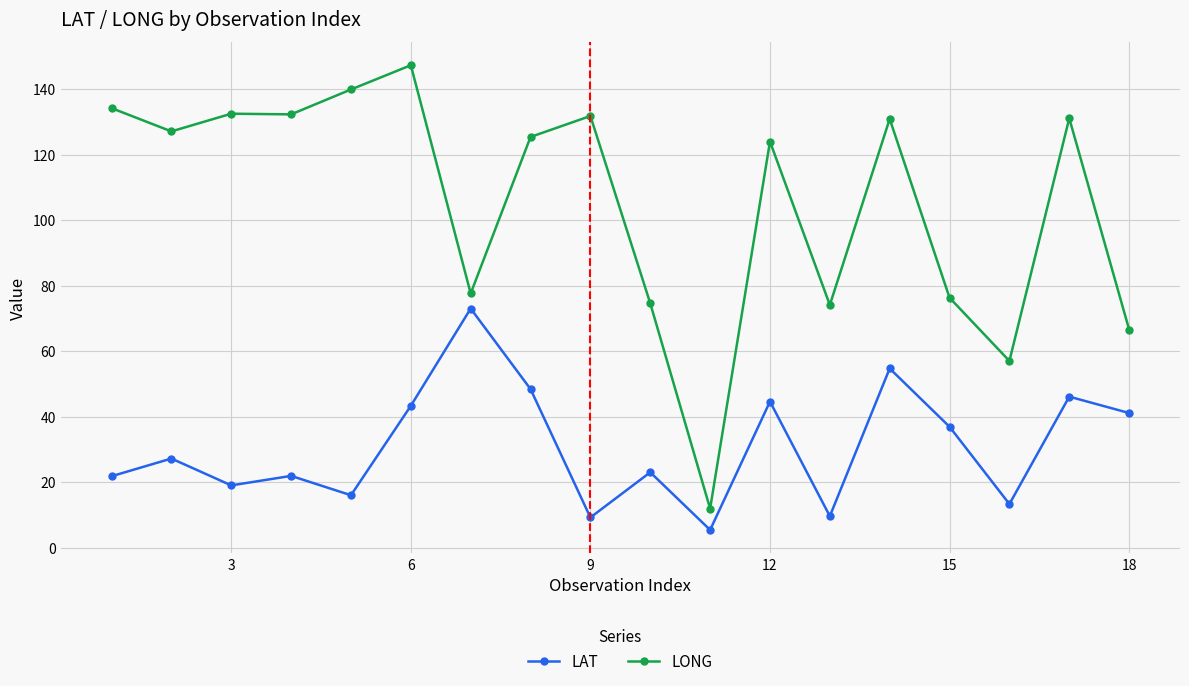

True or false: LAT has more than 1 interior local peaks.

True